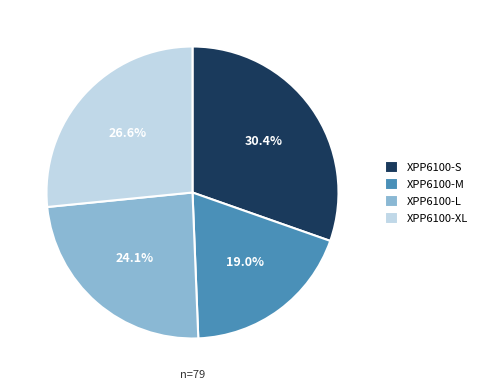

To the nearest percent, what is the combined percentage of XPP6100-M and XPP6100-XL?

46%